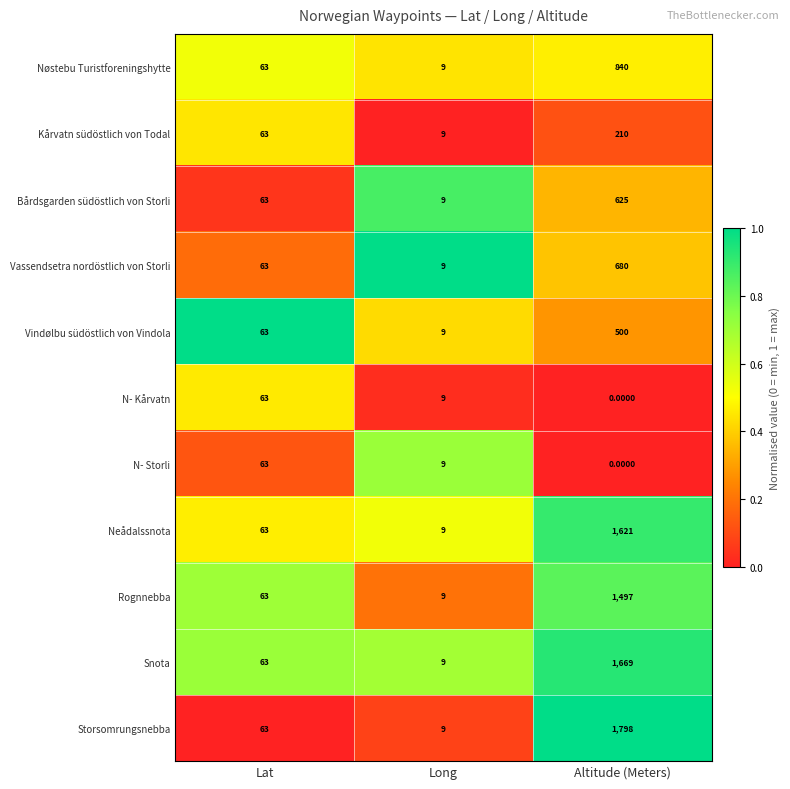

How many categories are shown in the chart?

3